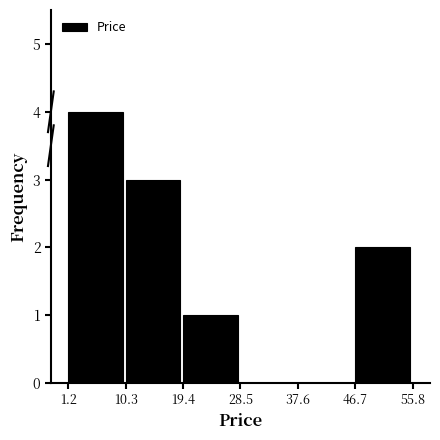

Reading left to right, transcribe this chart: for each bar, give the range it covers on the x-axis and its height. Neither the bar edges nor the heights are printed on the chart, so give them approximately, as read against the axes.

1 to 10: 4
10 to 19: 3
19 to 28: 1
28 to 38: 0
38 to 47: 0
47 to 56: 2